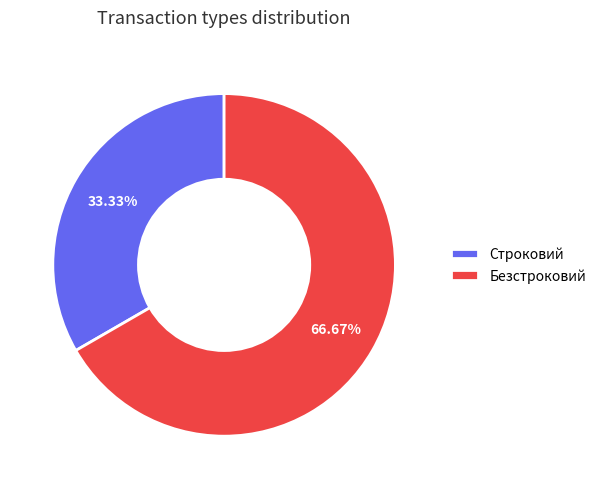

Which category has the biggest portion of the pie?

Безстроковий